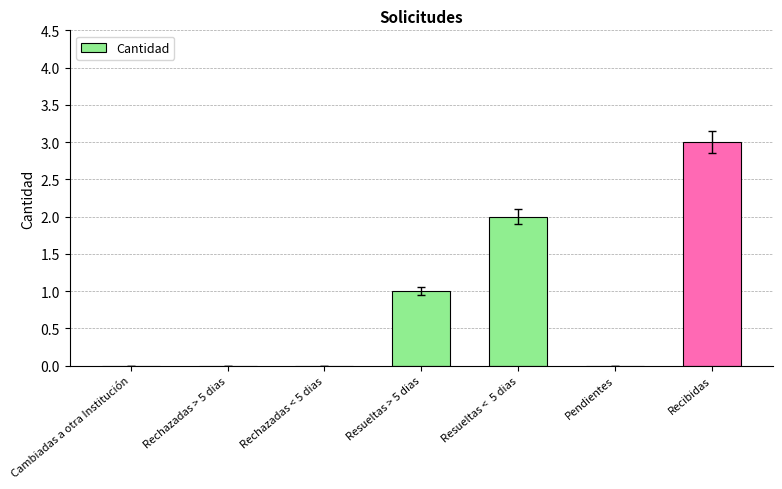

The value at Cambiadas a otra Institución is 0. True or false?

True